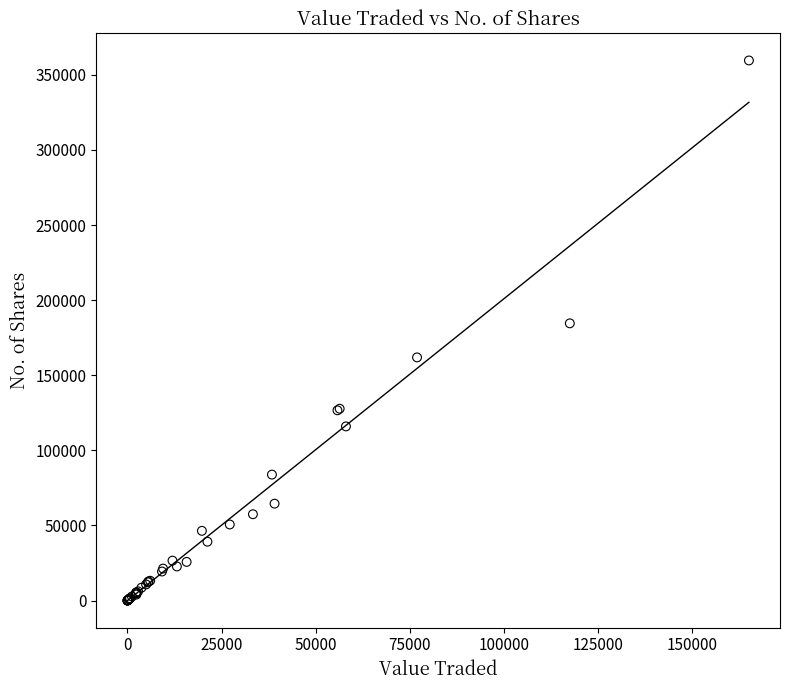

What Y value in the scatter plot is closest to 179797?

184559